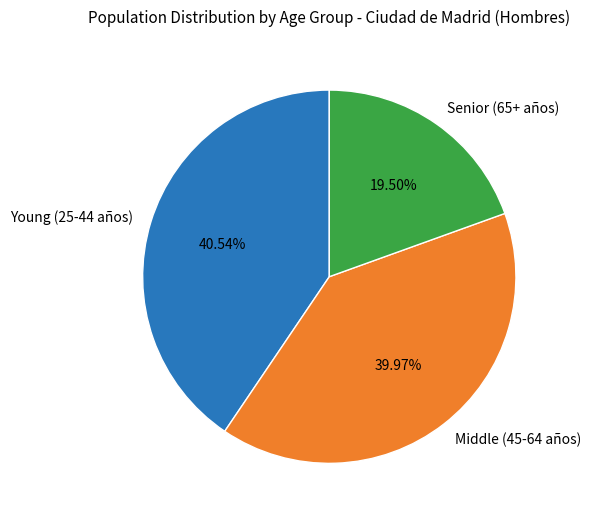

Does any single category account for the majority?

No